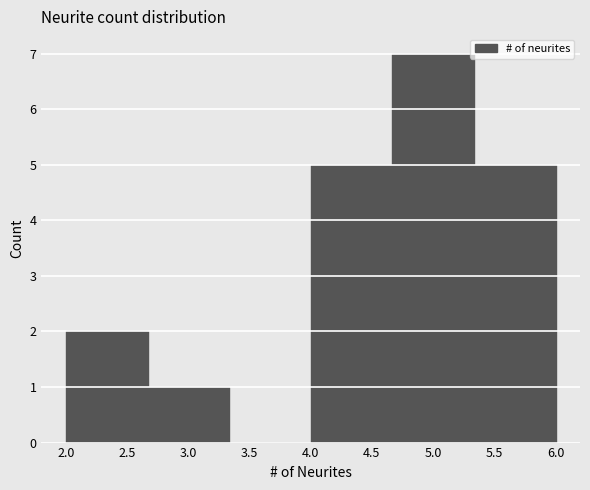

Over which range of the x-axis is the bar tallest?

4.65 to 5.35